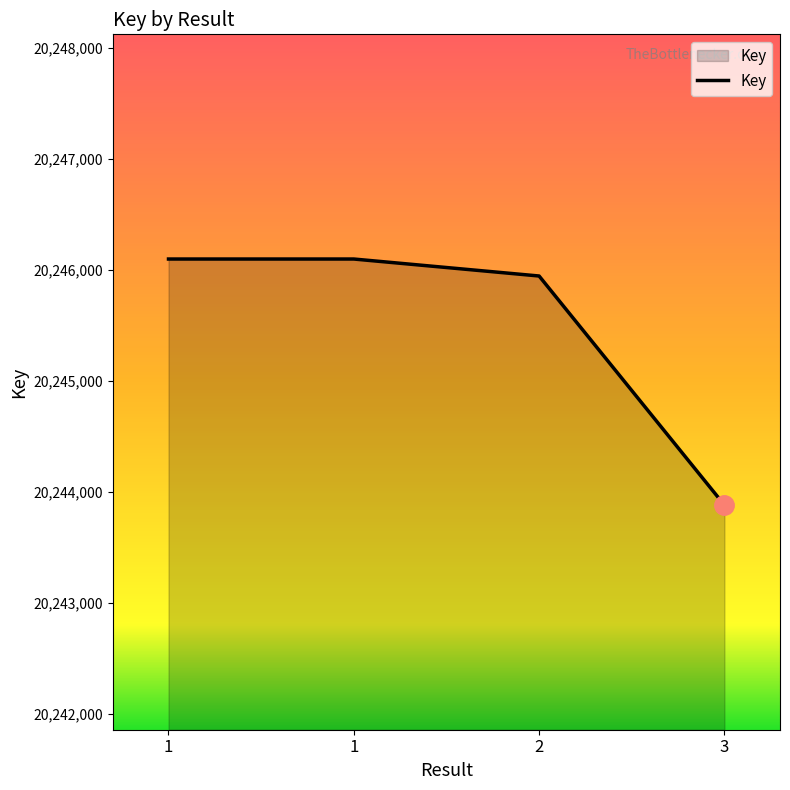

Rank the categories by value from lowest to highest.

3, 2, 1, 1